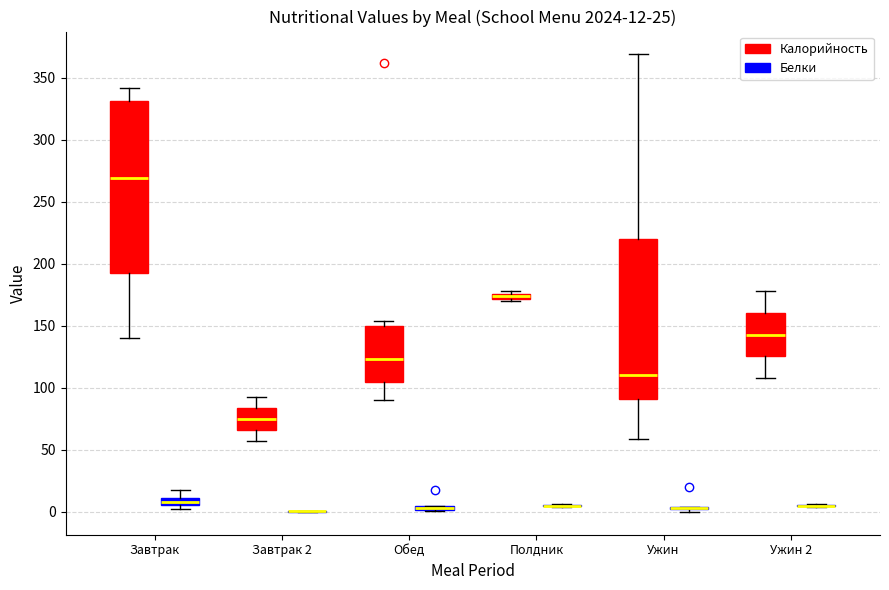

Comparing the boxes themselves (not the whiskers), which one is the tallest?

Завтрак (Калорийность)